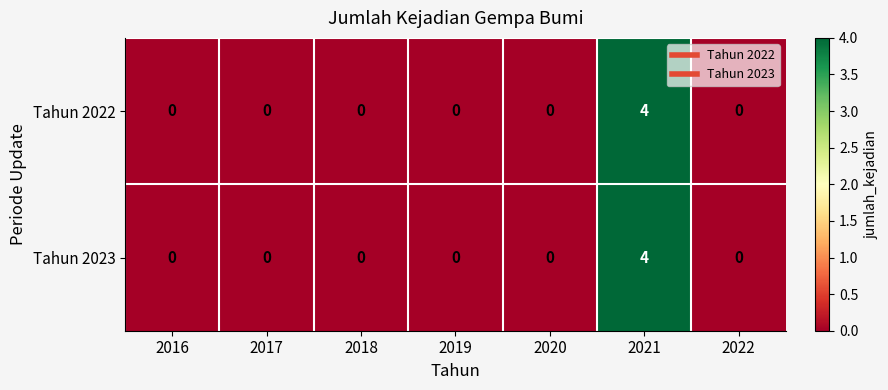

Is it true that Tahun 2023 equals -1 at 2018?

False